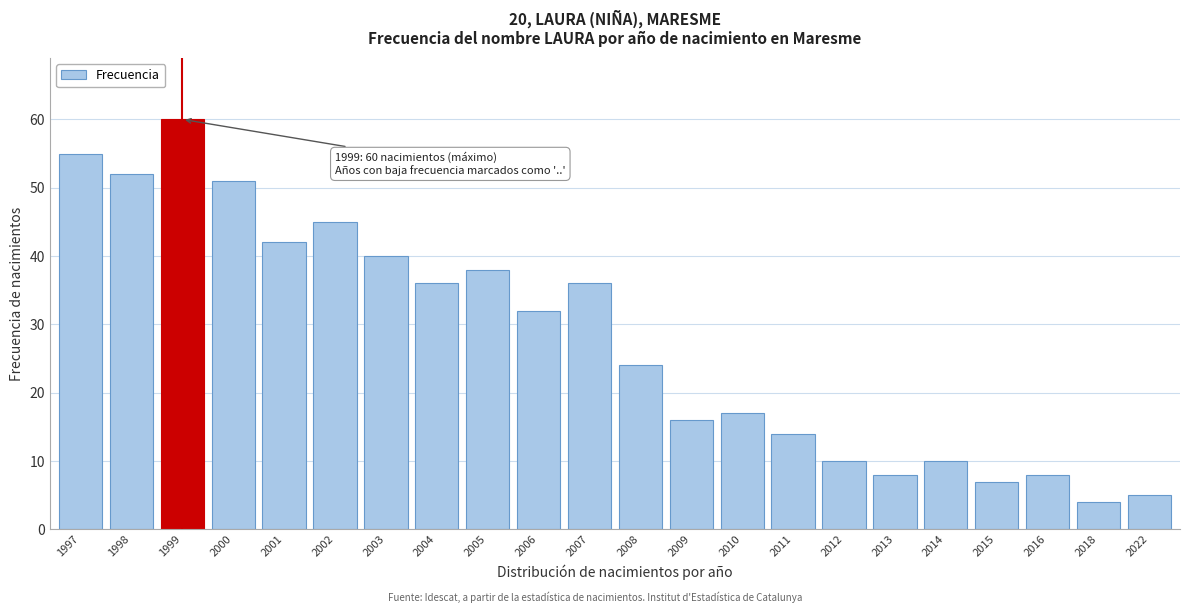

Reading left to right, what are all the values shown in this chart?

55	52	60	51	42	45	40	36	38	32	36	24	16	17	14	10	8	10	7	8	4	5